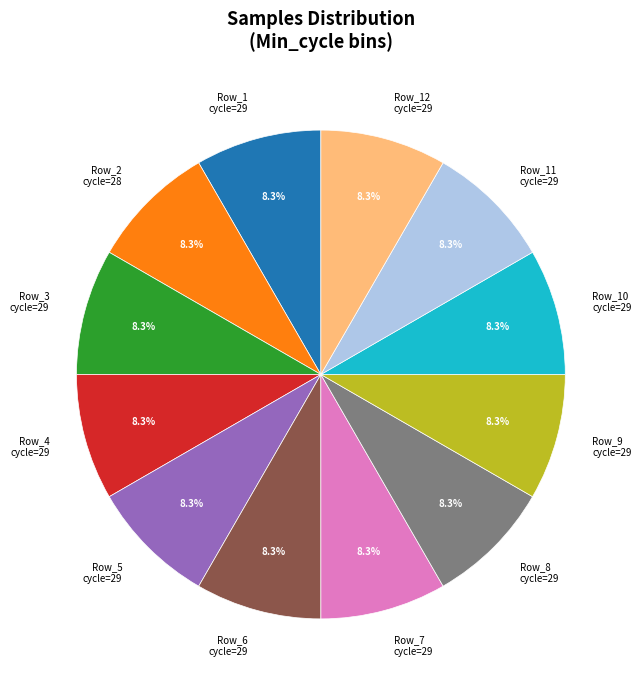

Is there any slice that represents more than half of the pie?

No